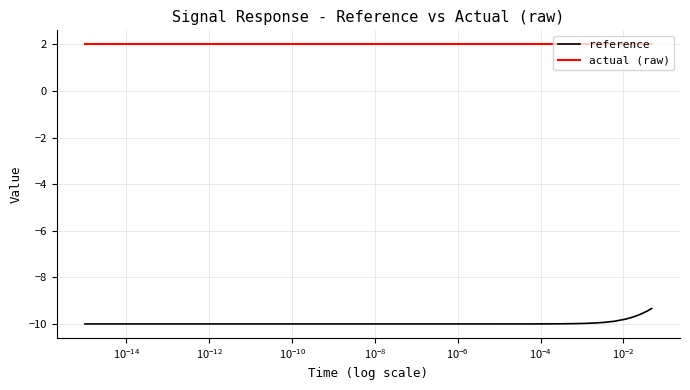

True or false: reference and actual (raw) intersect in this chart.

False